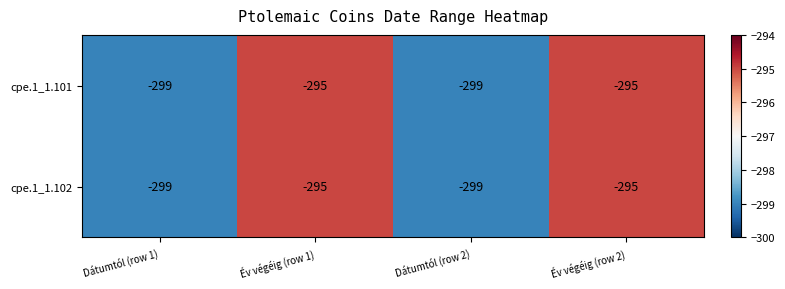

How many cpe.1_1.101 values are between -299 and -295?

4